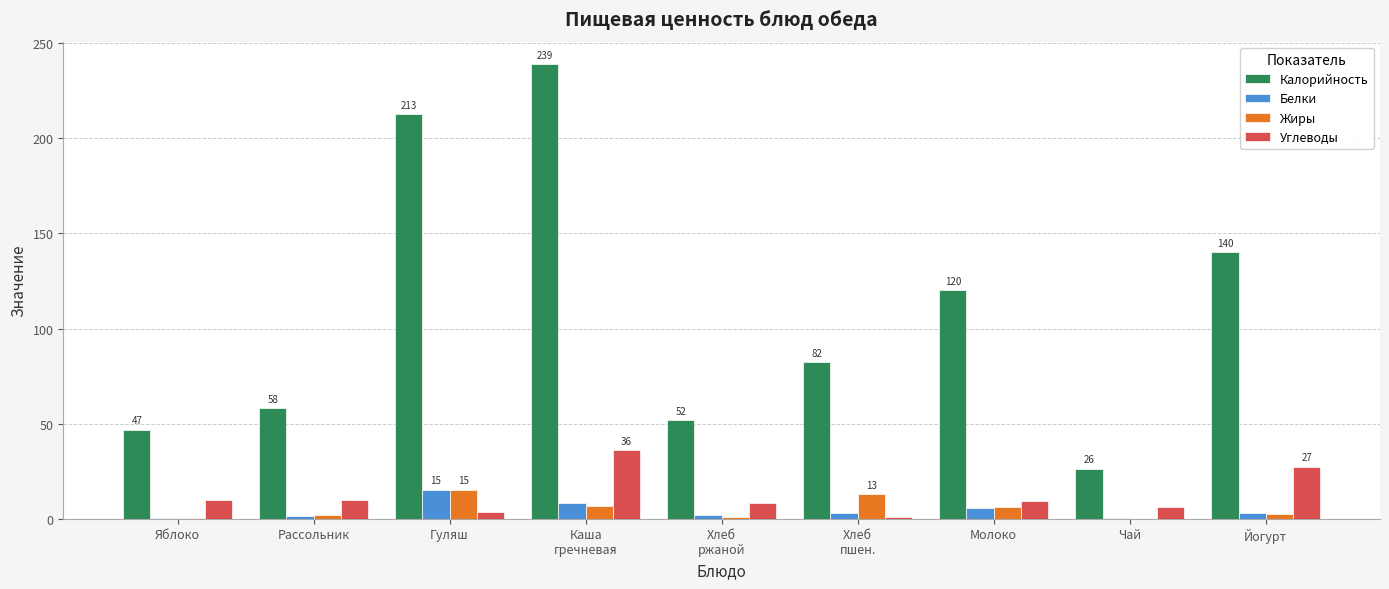

The value of Жиры at Рассольник is 1.7. True or false?

True